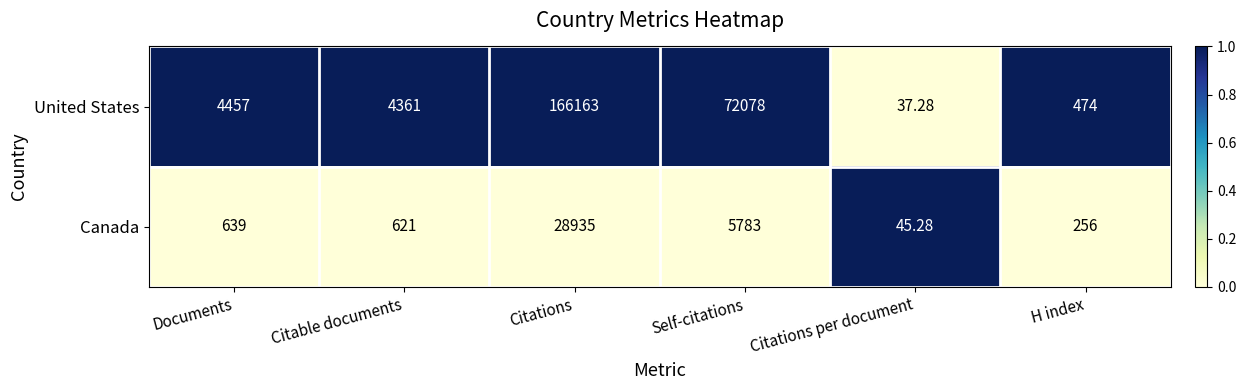

At which label is Canada closest to 14490?

Self-citations